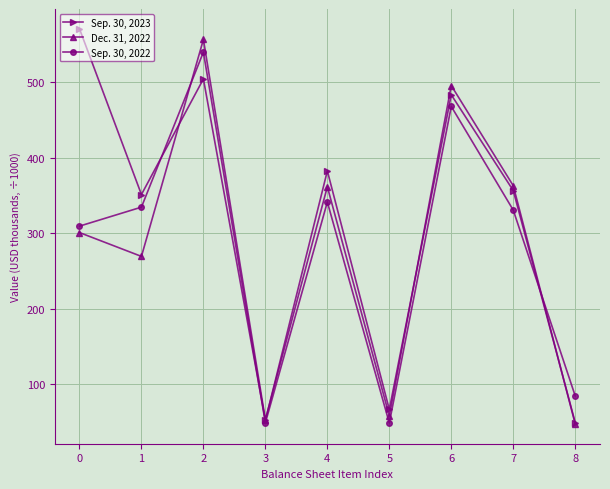

True or false: Sep. 30, 2022 has a value of 540.0 at 2.

True